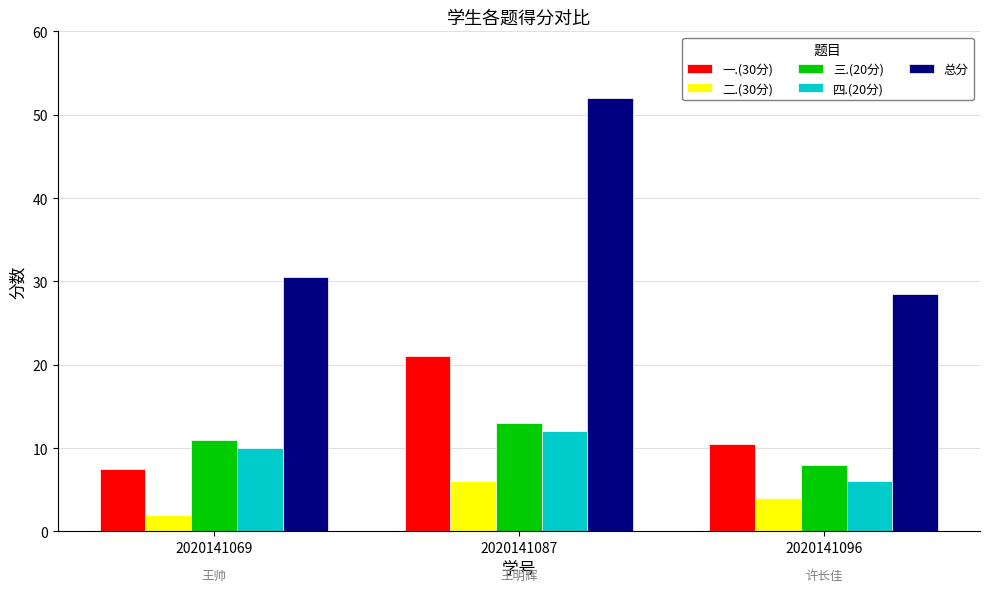

At which label does 二.(30分) reach its minimum?

2020141069